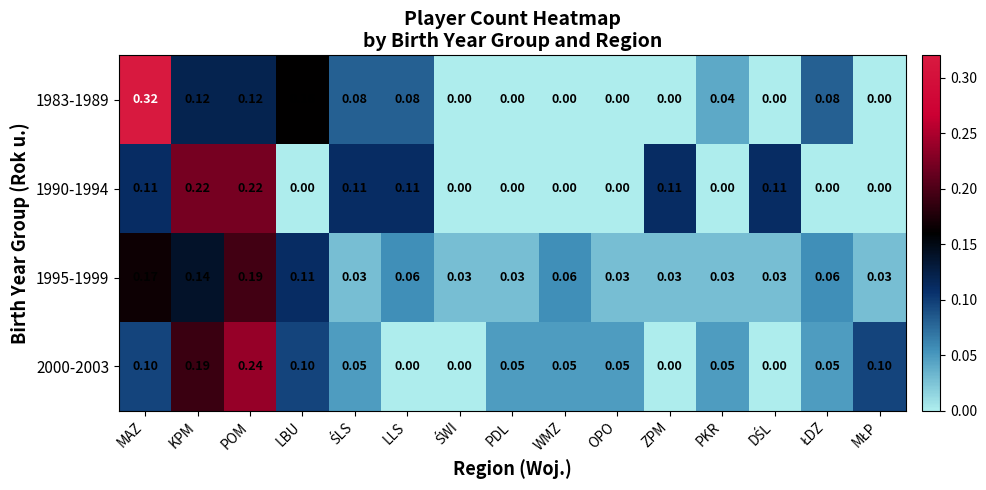

At which category is the sum across all series the highest?

POM